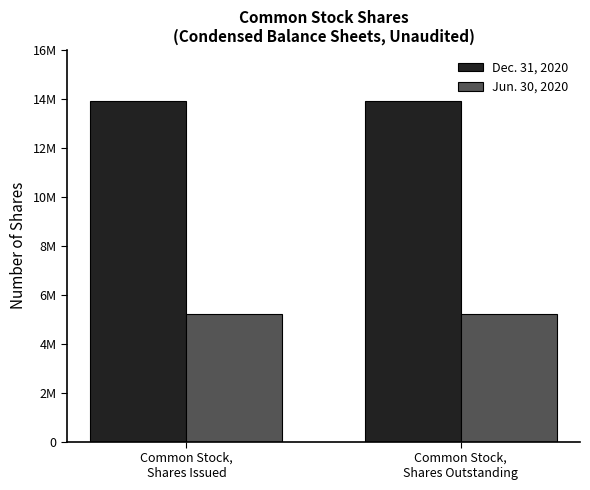

Reading left to right, what are all the values shown in this chart?

Dec. 31, 2020: 13916164	13916164
Jun. 30, 2020: 5204392	5204392